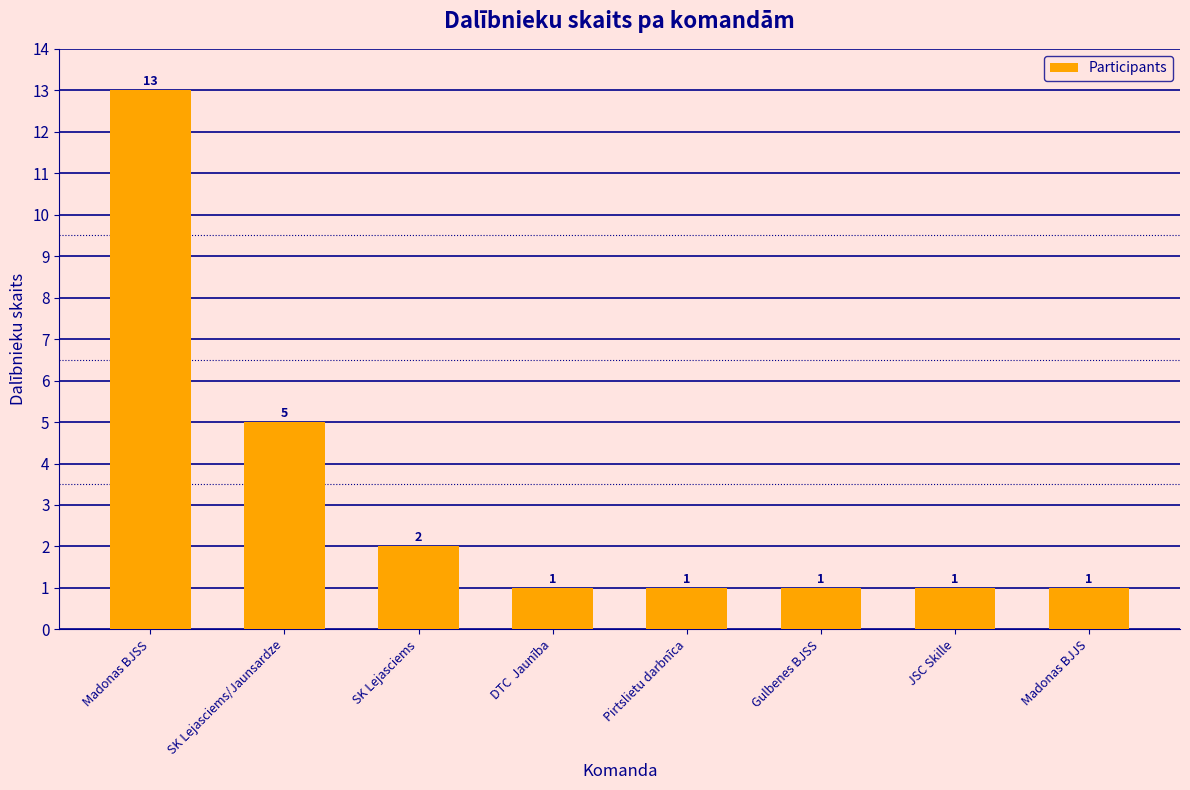

The chart shows a value of 1 at Pirtslietu darbnīca. True or false?

True